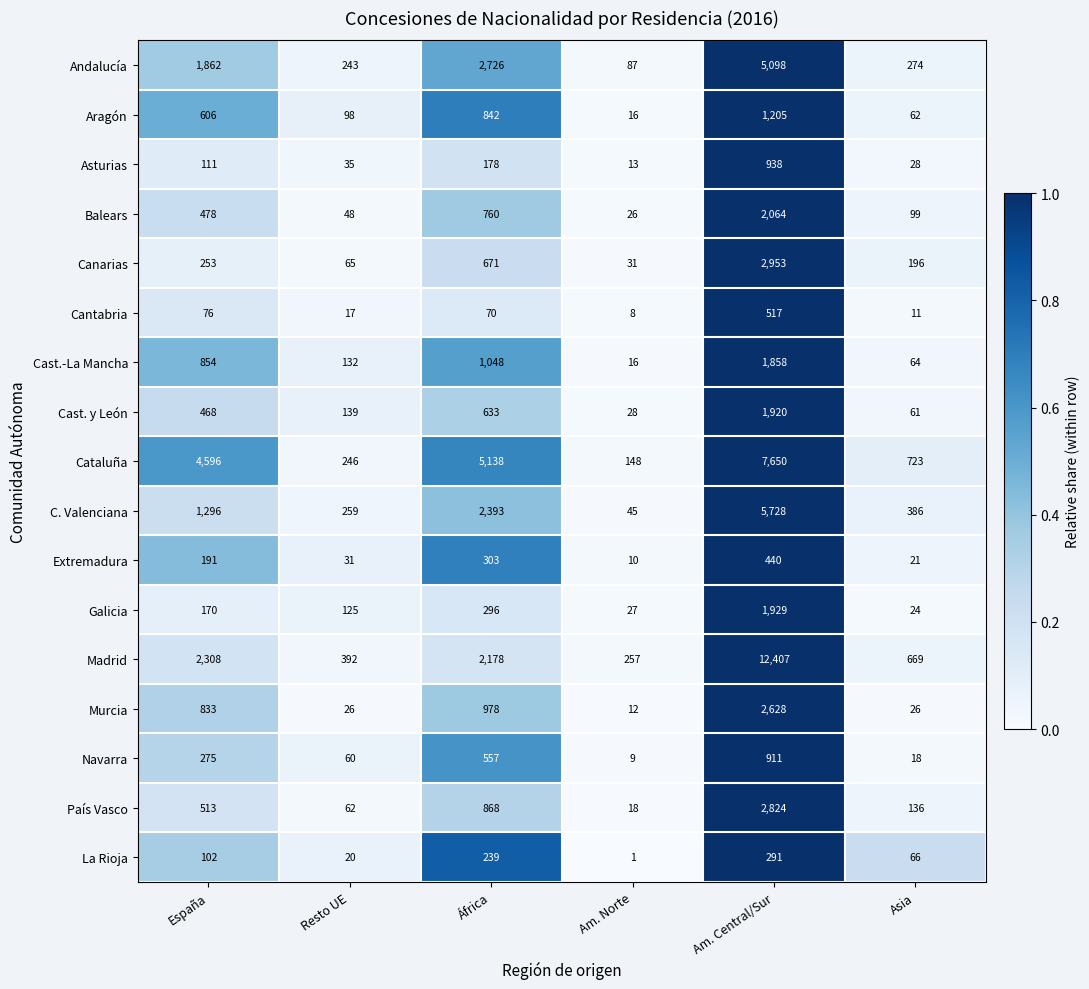

Where is Cataluña nearest to the value 3899?

España